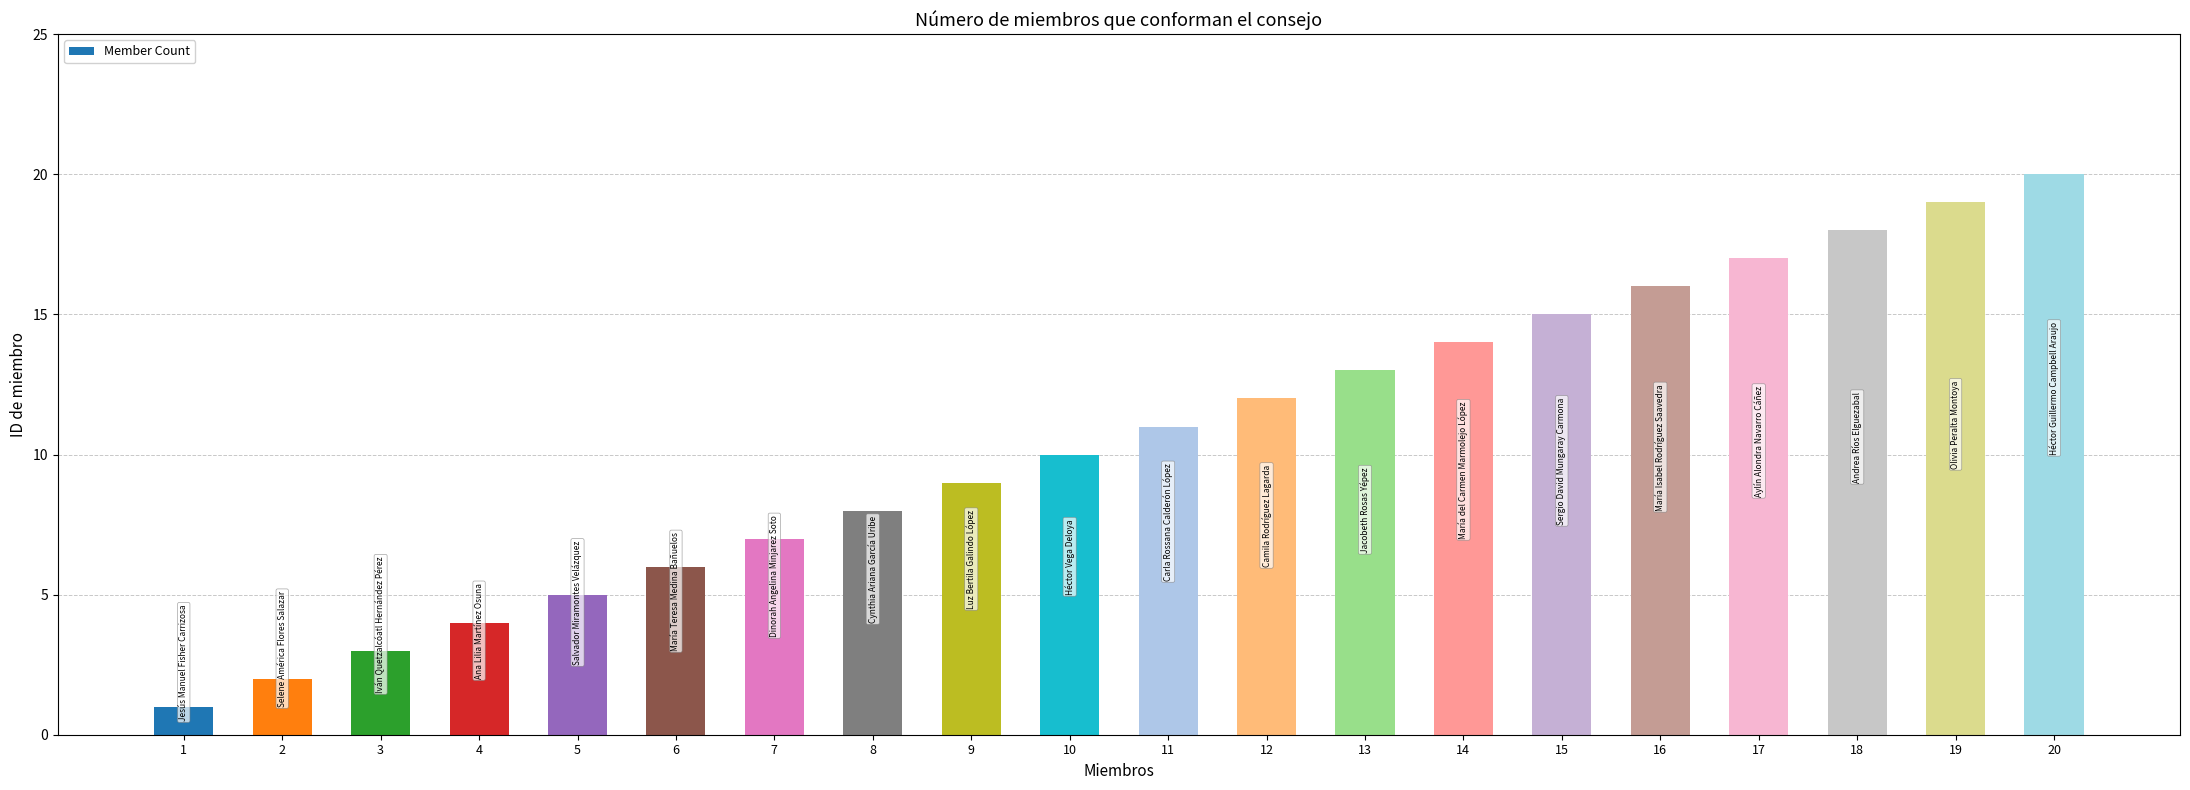

List the labels in order of value, largest first.

20, 19, 18, 17, 16, 15, 14, 13, 12, 11, 10, 9, 8, 7, 6, 5, 4, 3, 2, 1